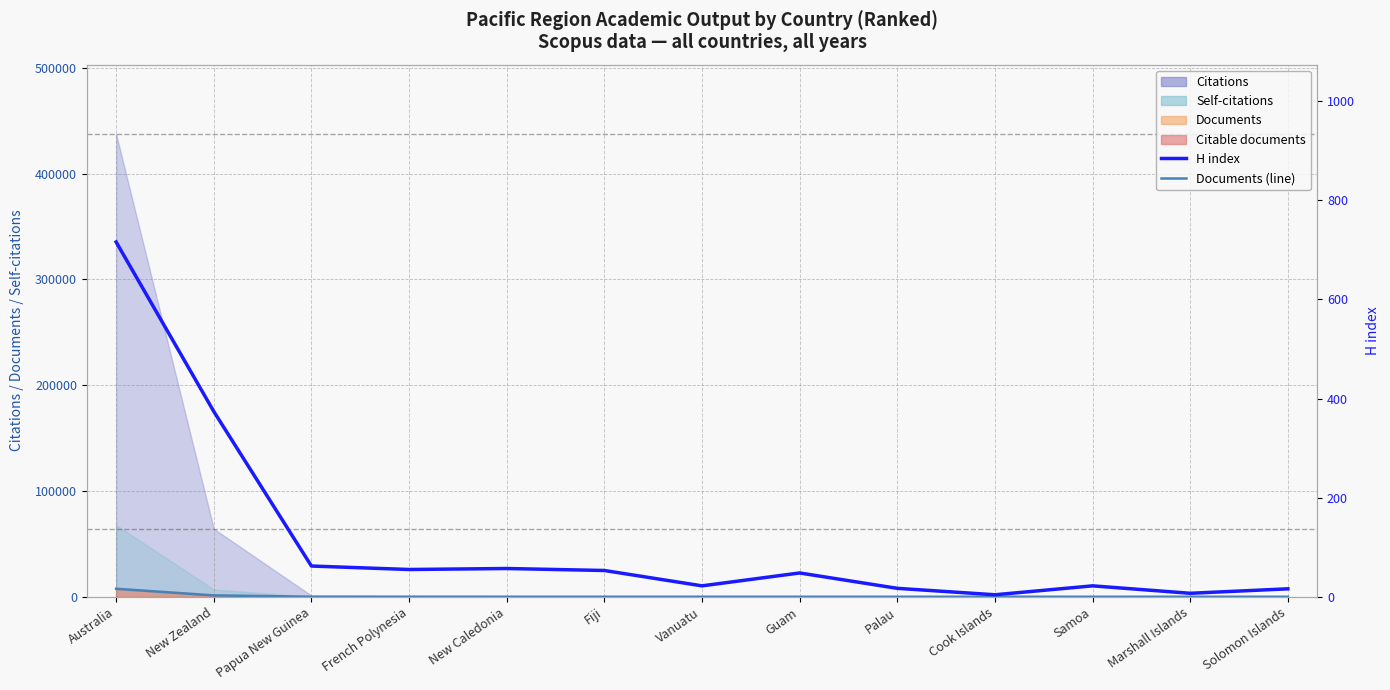

How many categories are shown in the chart?

13